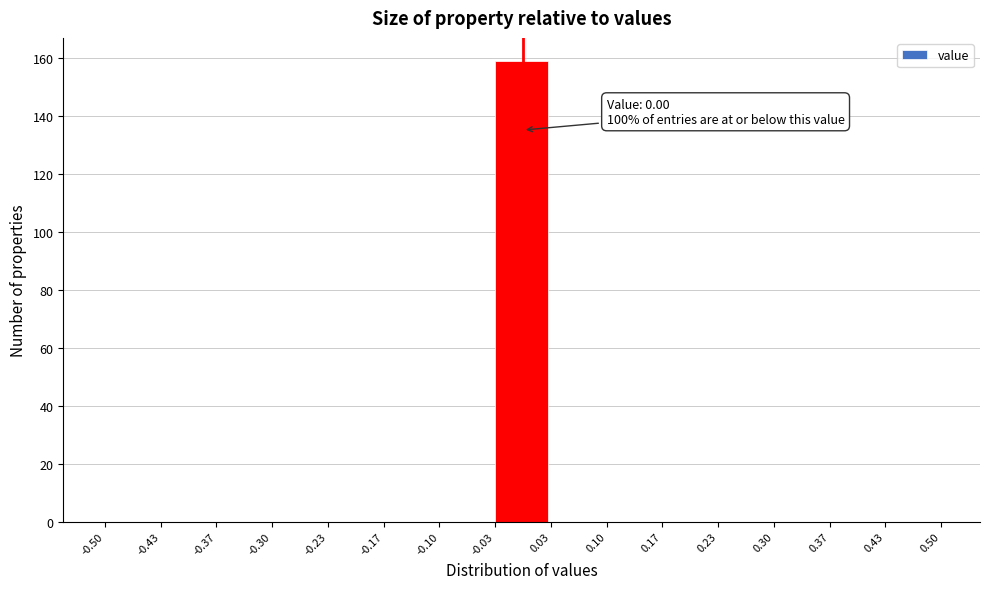

Over which range of the x-axis is the bar tallest?

-0.03 to 0.03